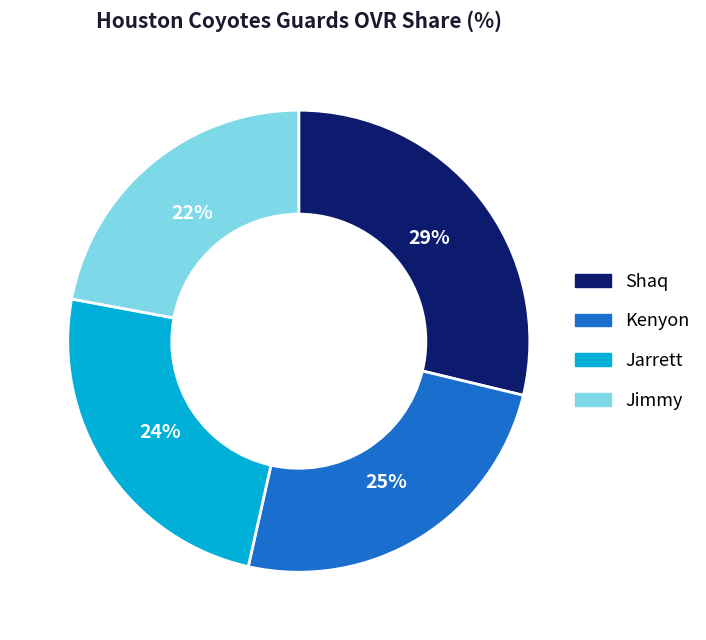

Does Shaq account for over 50% of the chart?

No